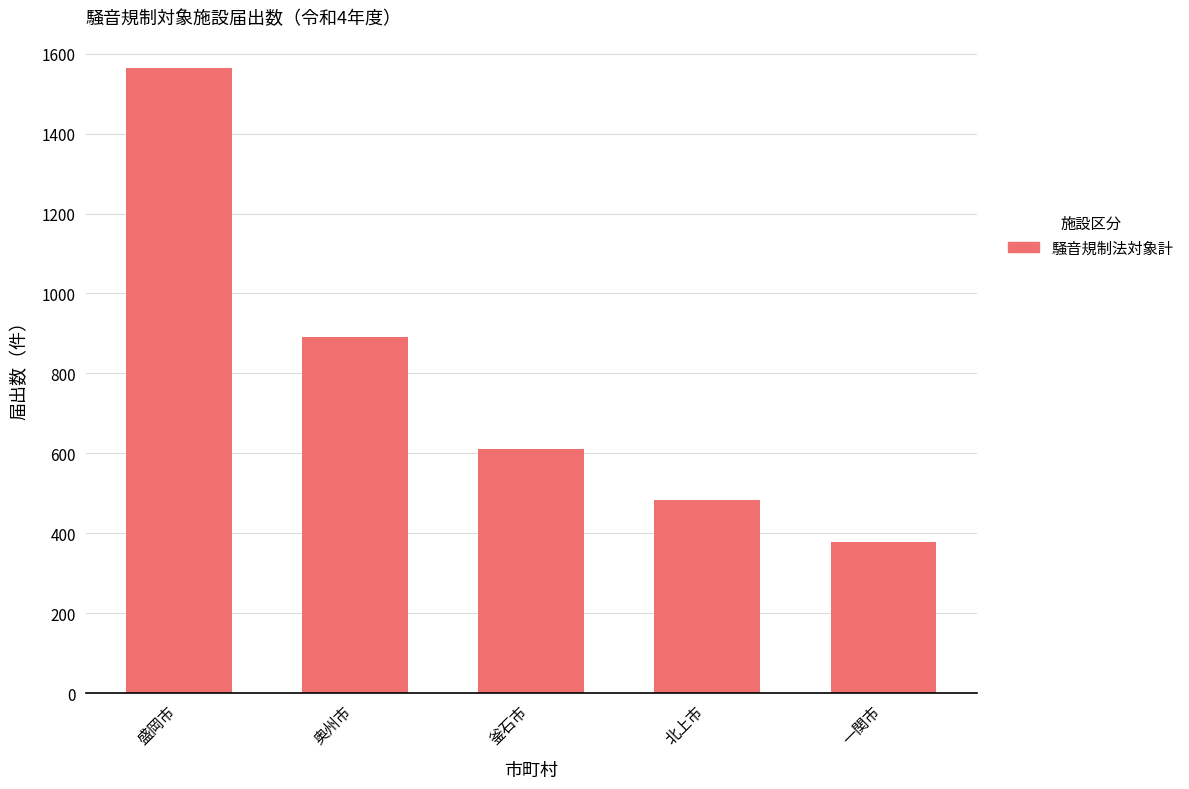

What is the maximum value shown in the chart?

1564